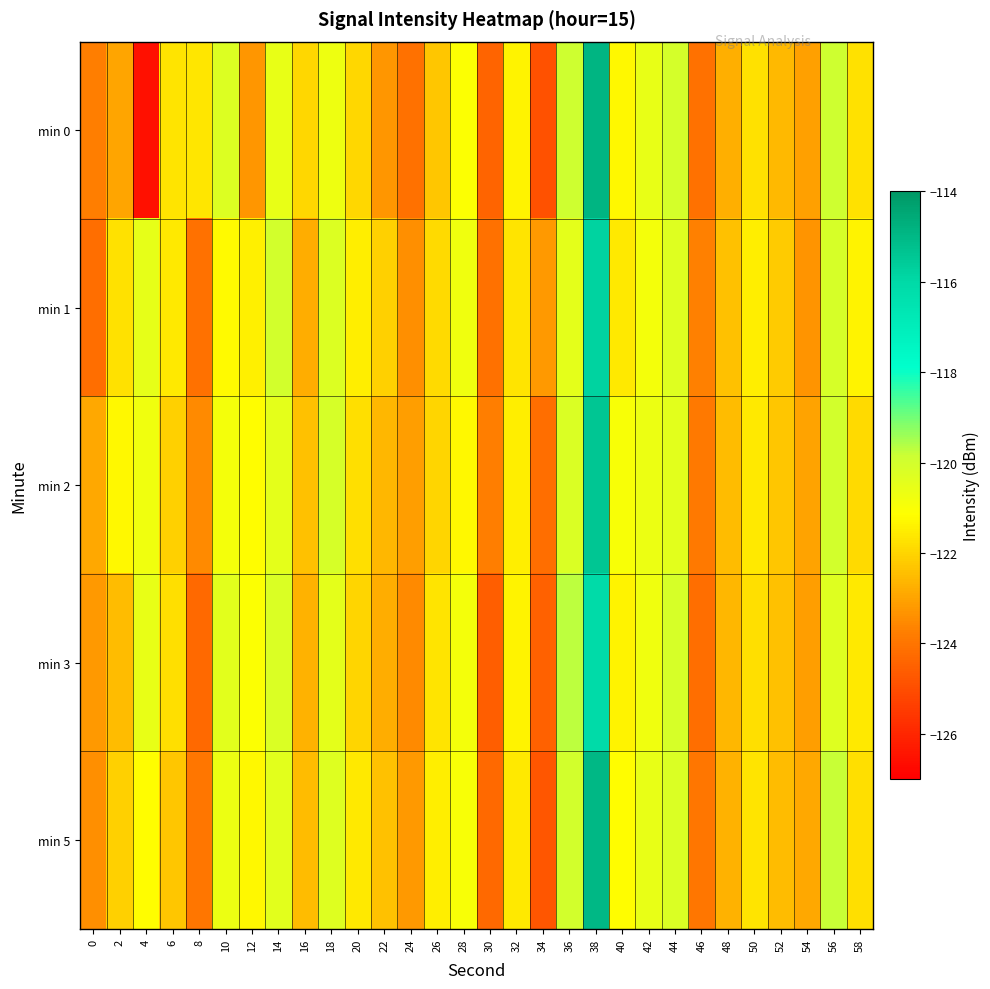

At which category is the sum across all series the highest?

38